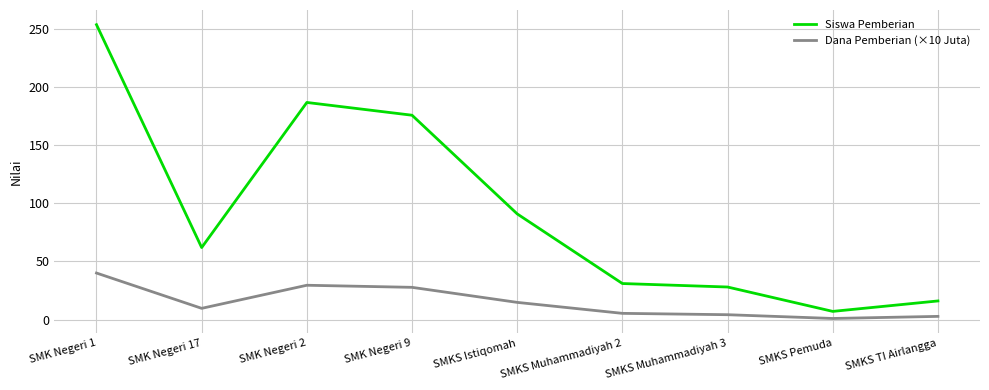

At which label does Dana Pemberian (×10 Juta) reach its peak?

SMK Negeri 1